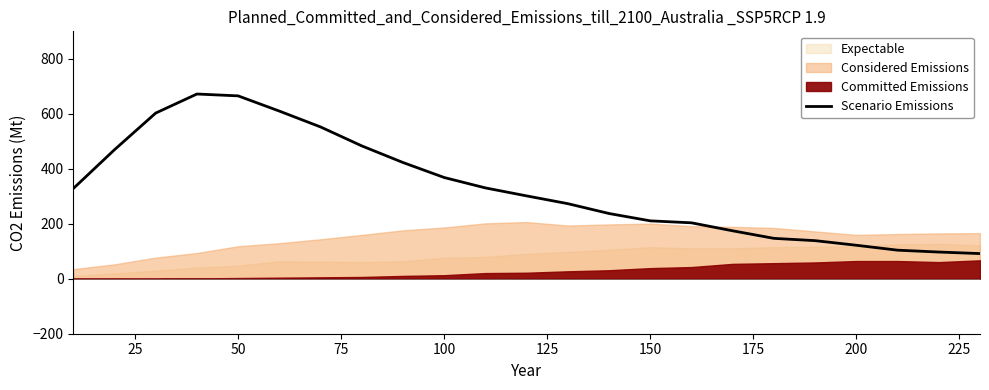

True or false: the data has more than 0 interior local peaks.

True